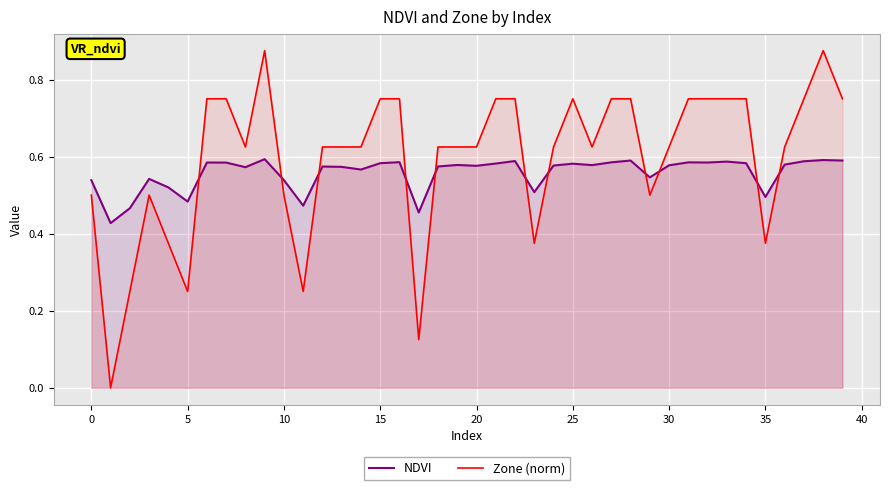

How many series are shown in this chart?

2